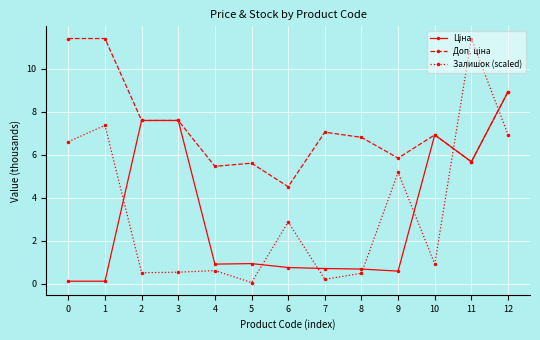

Which series changed the most between 5 and 11?

Залишок (scaled)